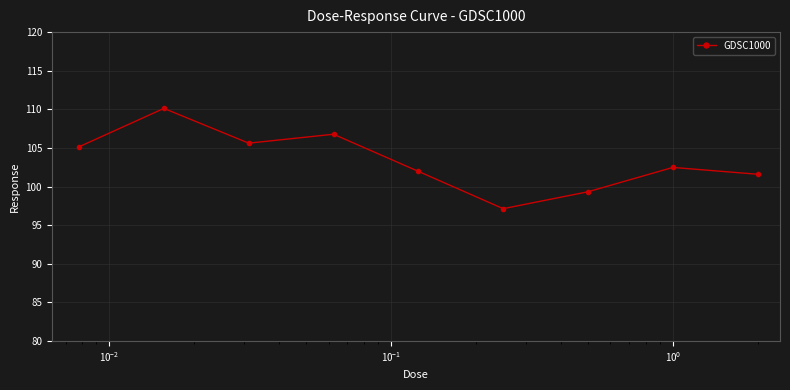

How many data points does each series have?

9